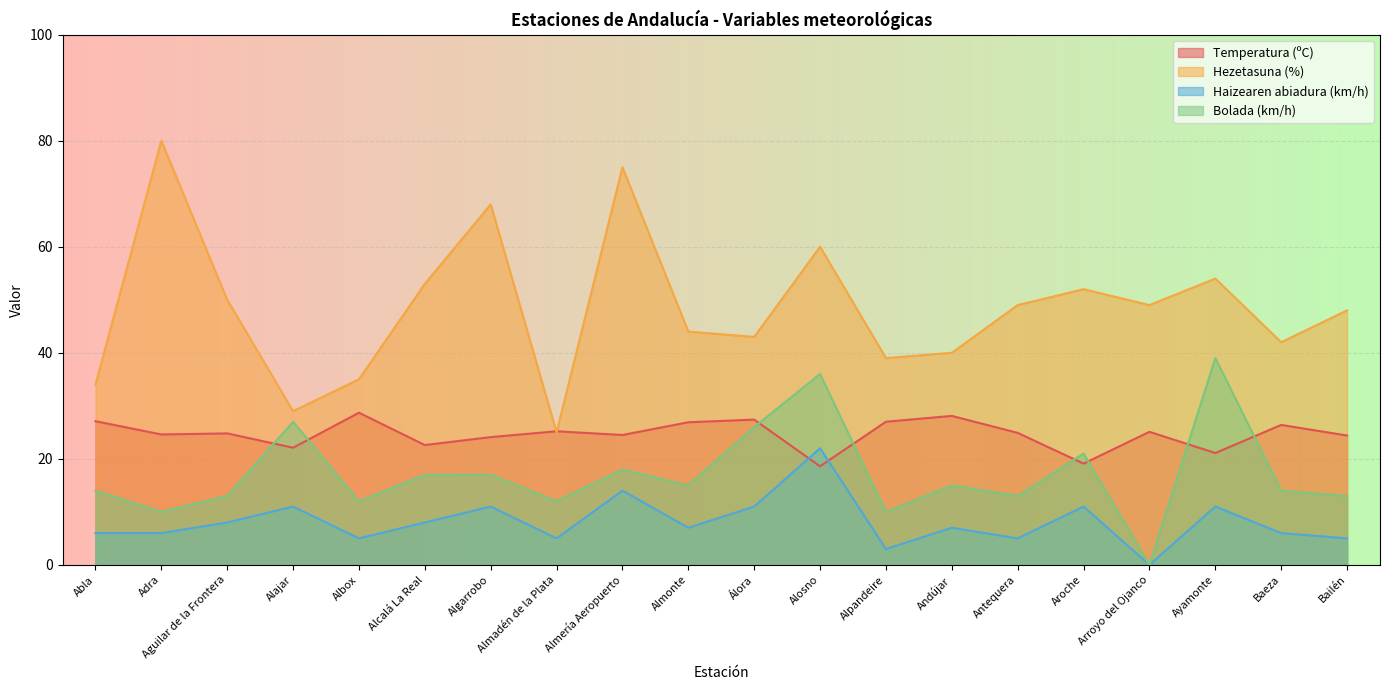

Rank the categories by Bolada (km/h) value from highest to lowest.

Ayamonte, Alosno, Alajar, Álora, Aroche, Almería Aeropuerto, Alcalá La Real, Algarrobo, Almonte, Andújar, Abla, Baeza, Aguilar de la Frontera, Antequera, Bailén, Albox, Almadén de la Plata, Adra, Alpandeire, Arroyo del Ojanco